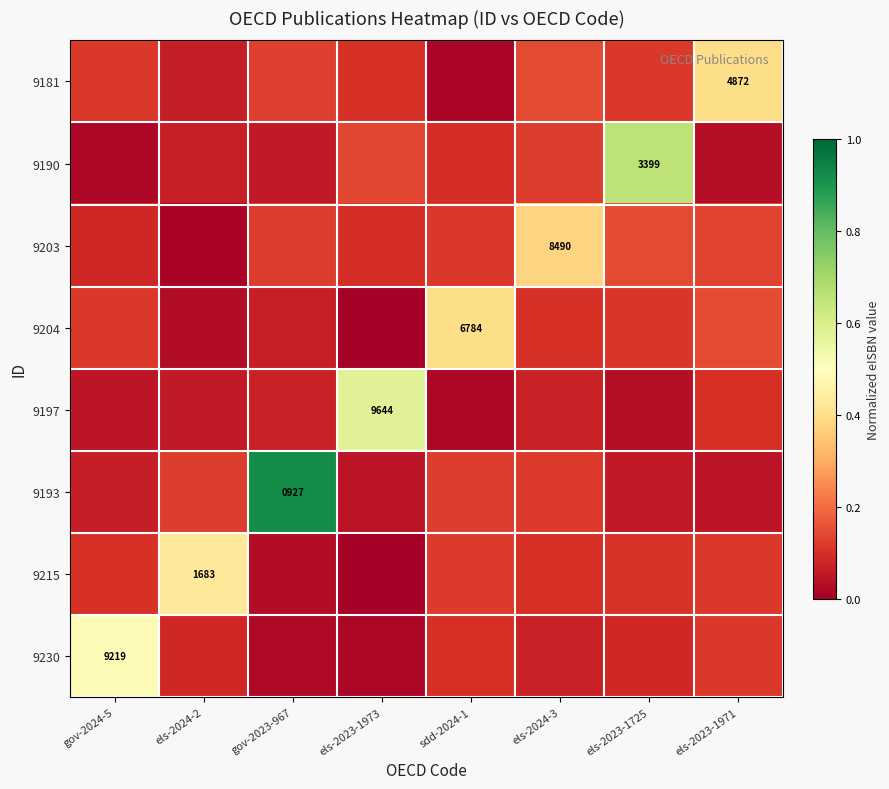

Is it true that 9204 equals 0.2 at els-2023-1725?

False